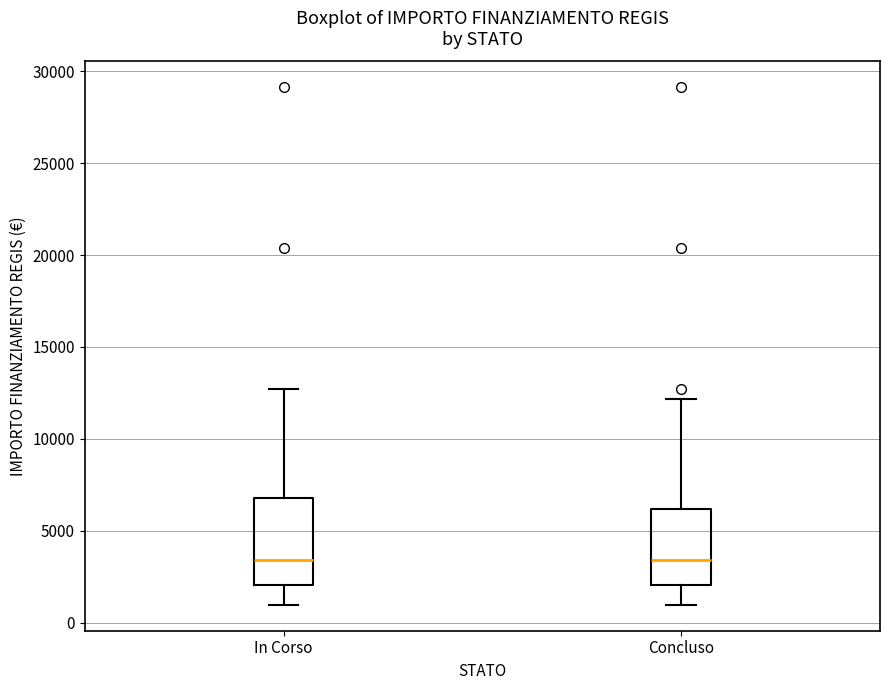

Where is the upper edge of the box for In Corso on the y-axis? The values are not printed on the chart, so give them approximately, as read against the axis.

7000